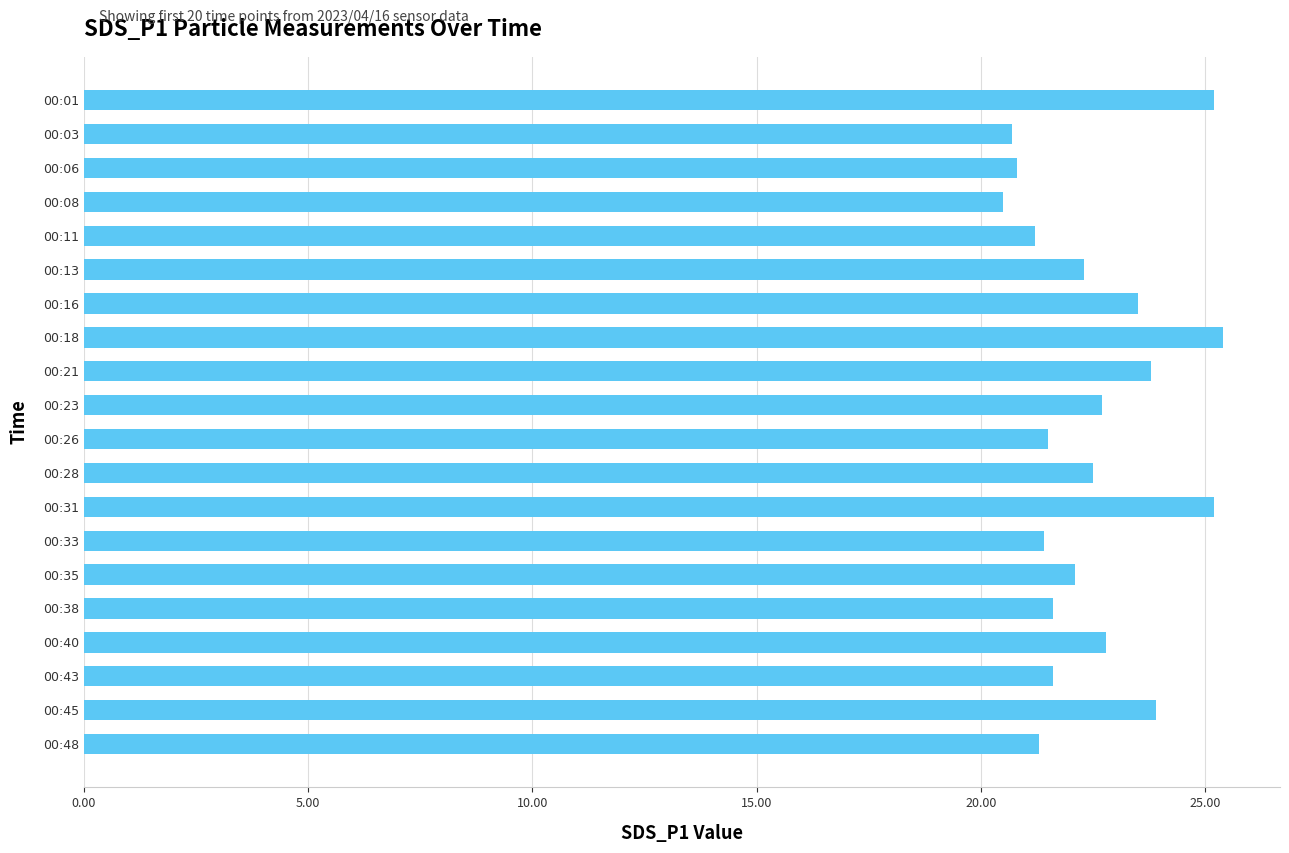

What is the value of the 19th bar from the top?

23.9